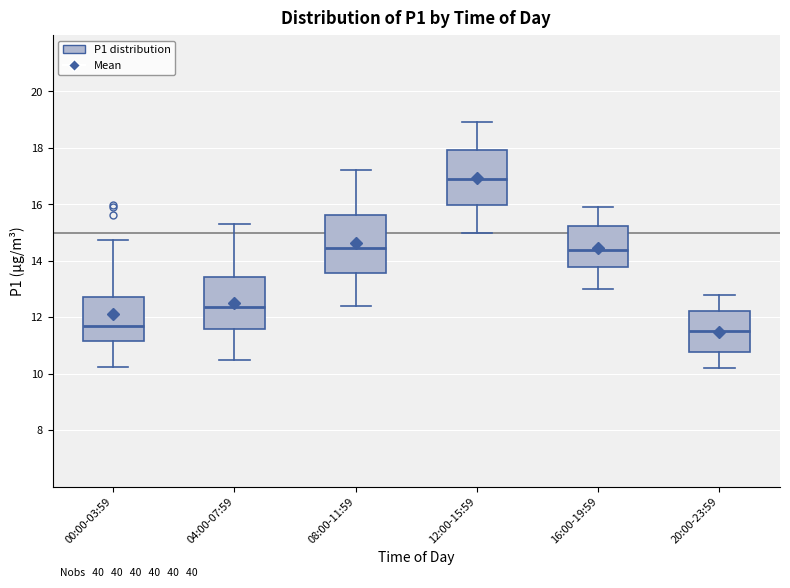

Reading left to right, read every box against the y-axis: the position of its median line, the range the box covers, and the ends of its whiskers. The values are not printed on the chart, so give them approximately, as read against the axis.

00:00-03:59: median 11.6, box 11.2 to 12.8, whiskers 10.2 to 14.8
04:00-07:59: median 12.4, box 11.6 to 13.4, whiskers 10.6 to 15.4
08:00-11:59: median 14.4, box 13.6 to 15.6, whiskers 12.4 to 17.2
12:00-15:59: median 17.0, box 16.0 to 18.0, whiskers 15.0 to 19.0
16:00-19:59: median 14.4, box 13.8 to 15.2, whiskers 13.0 to 16.0
20:00-23:59: median 11.6, box 10.8 to 12.2, whiskers 10.2 to 12.8